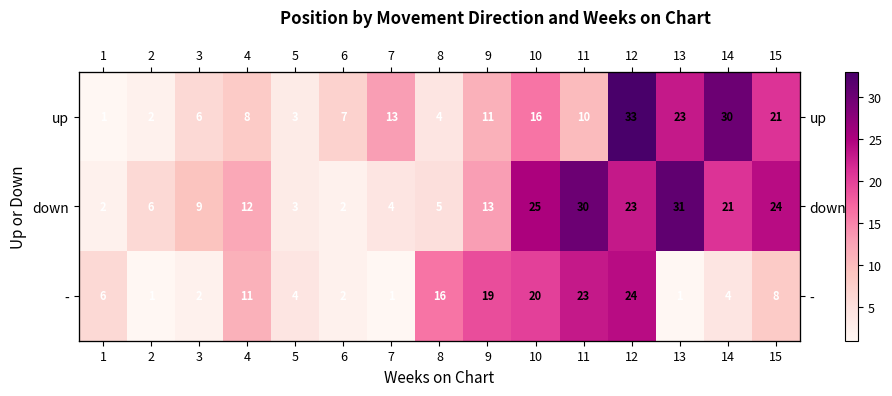

The down series shows 24 at 15. True or false?

True